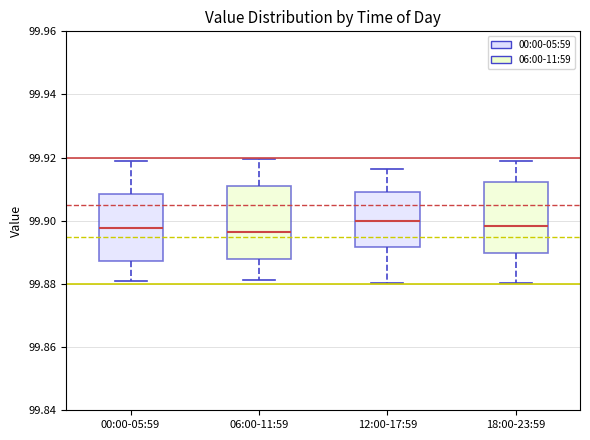

Where does the median line of the box for 00:00-05:59 sit on the y-axis? The values are not printed on the chart, so give them approximately, as read against the axis.

99.898